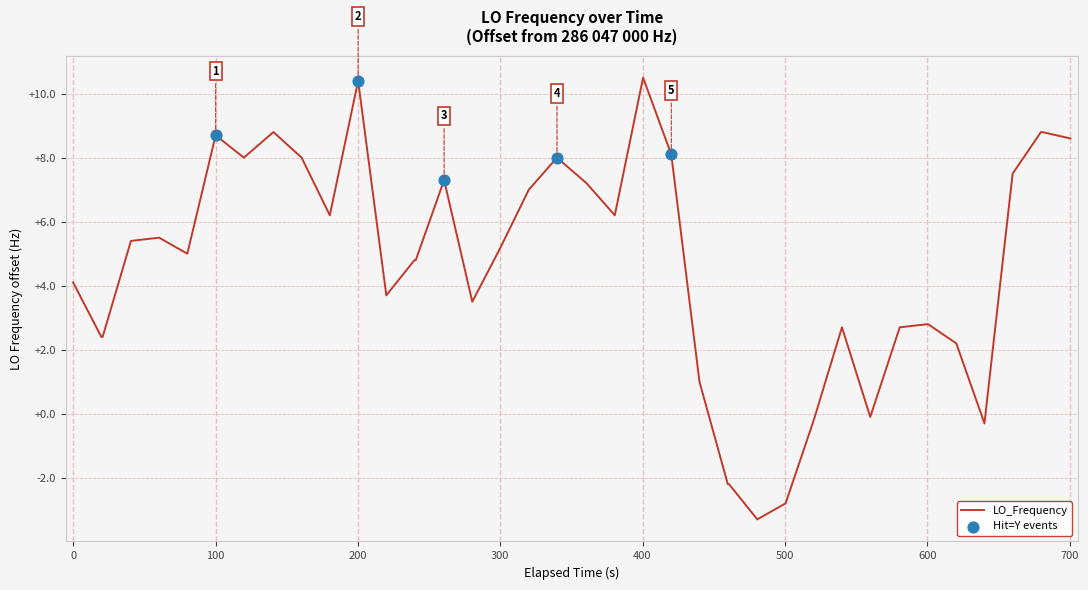

What is the difference between the maximum and minimum values?

13.8